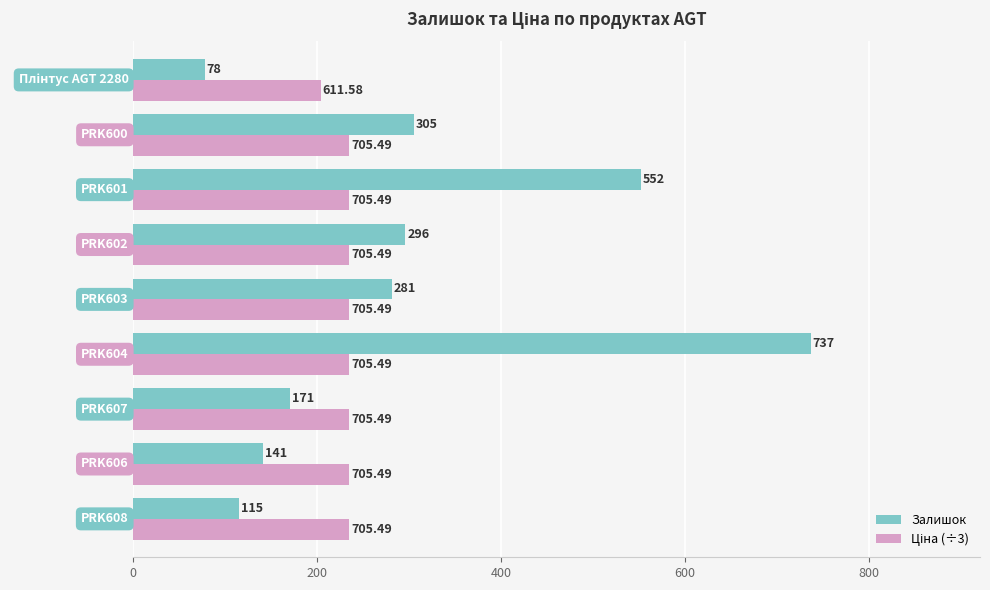

Which series has the widest spread of values?

Залишок